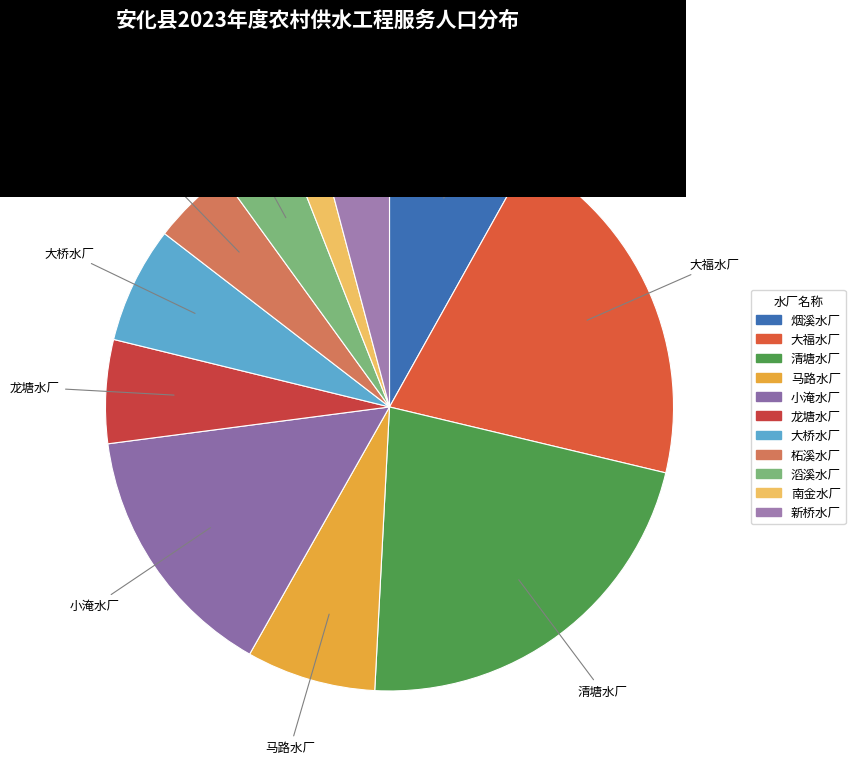

To the nearest percent, what is the average slice percentage?

9%